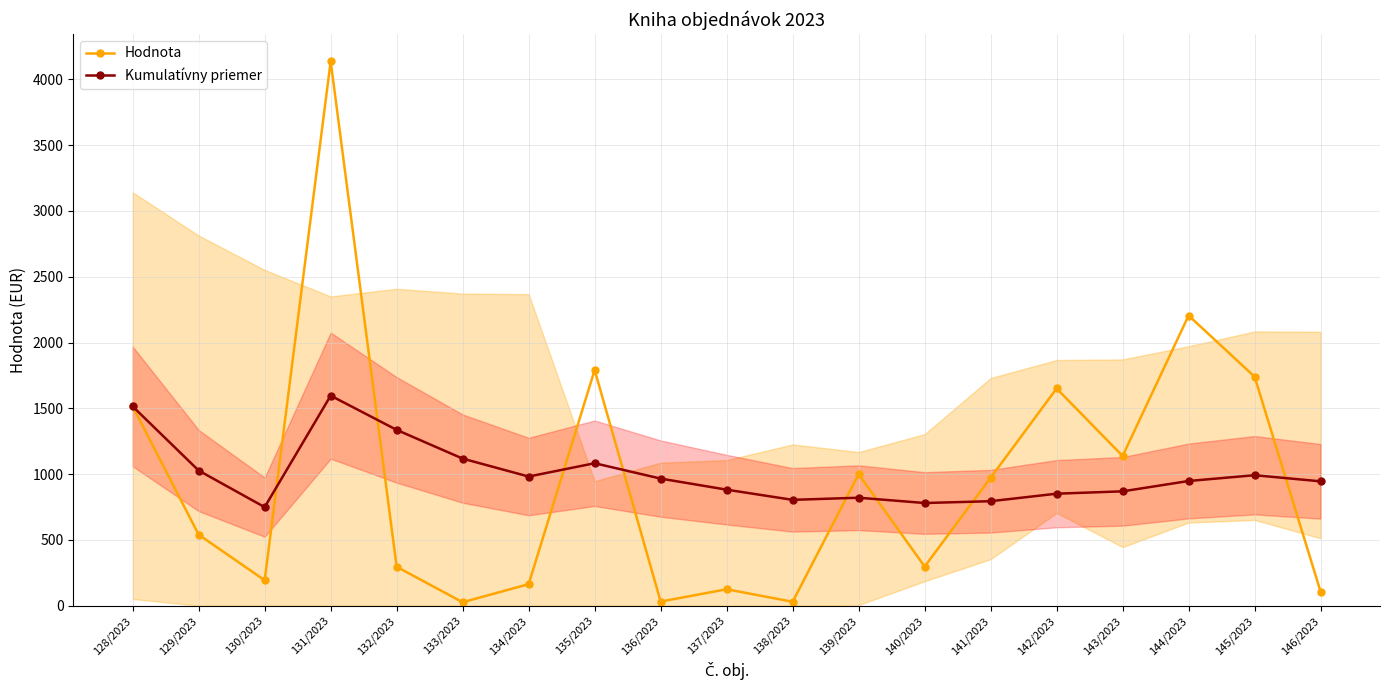

Which has a higher value, 142/2023 or 139/2023?

142/2023